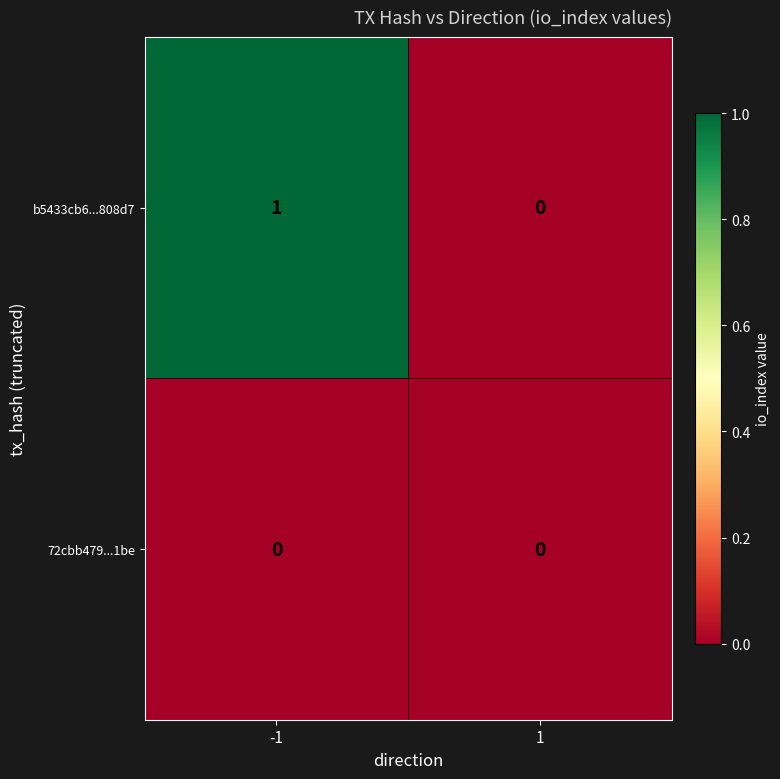

Reading left to right, list all the values displayed in this chart.

b5433cb6...808d7: -1=1	1=0
72cbb479...1be: -1=0	1=0